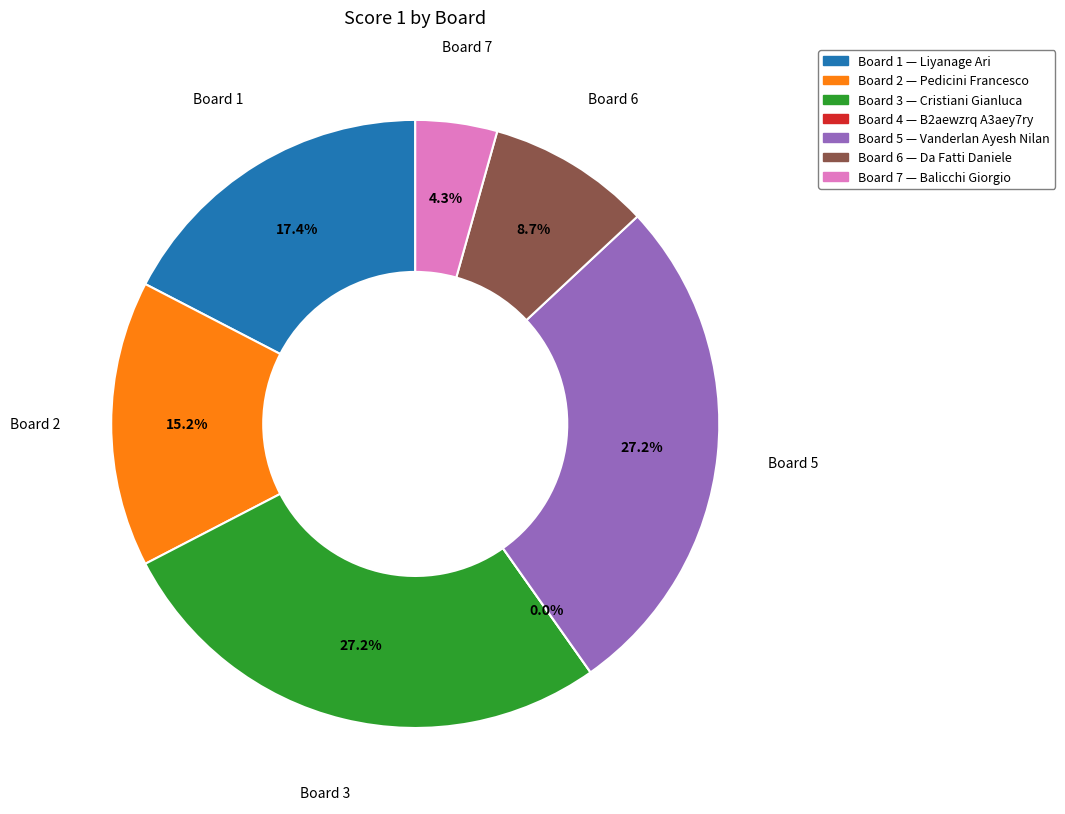

What percentage is the Board 1 slice, to the nearest percent?

17%